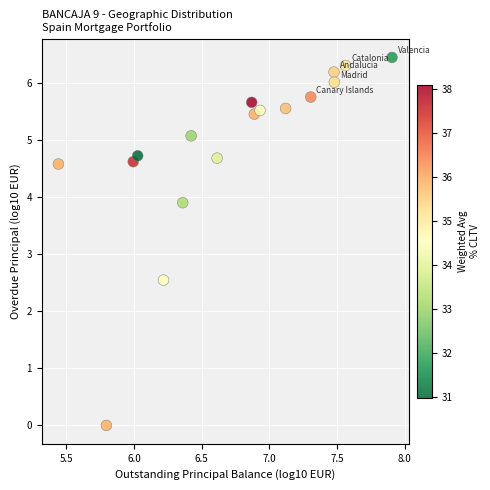

What is the range of Y values (max minus min)?

6.5